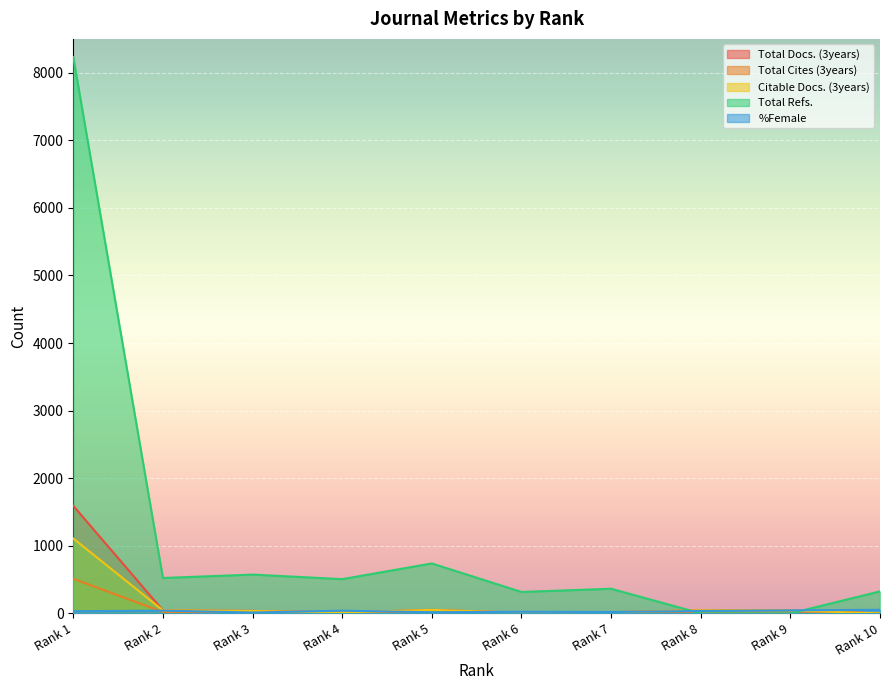

How many lines are shown in the chart?

5